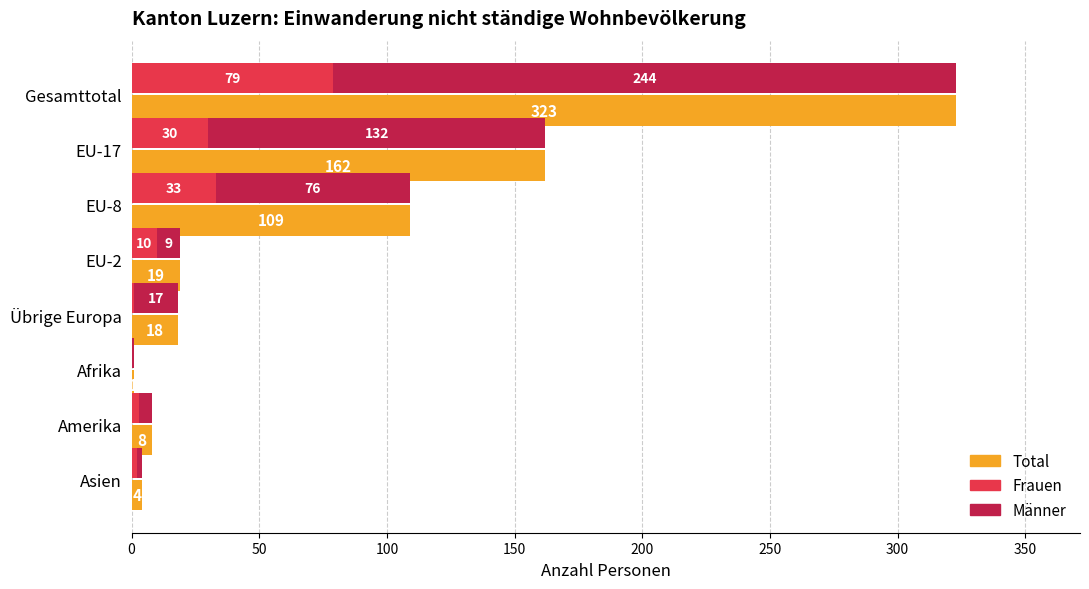

The value of Total at Gesamttotal is 132. True or false?

False